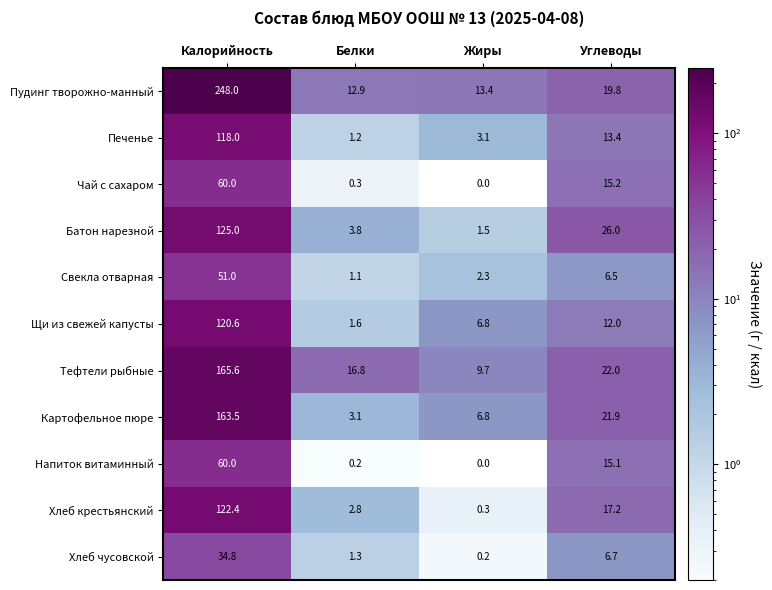

The value of Хлеб крестьянский at Белки is 2.8. True or false?

True